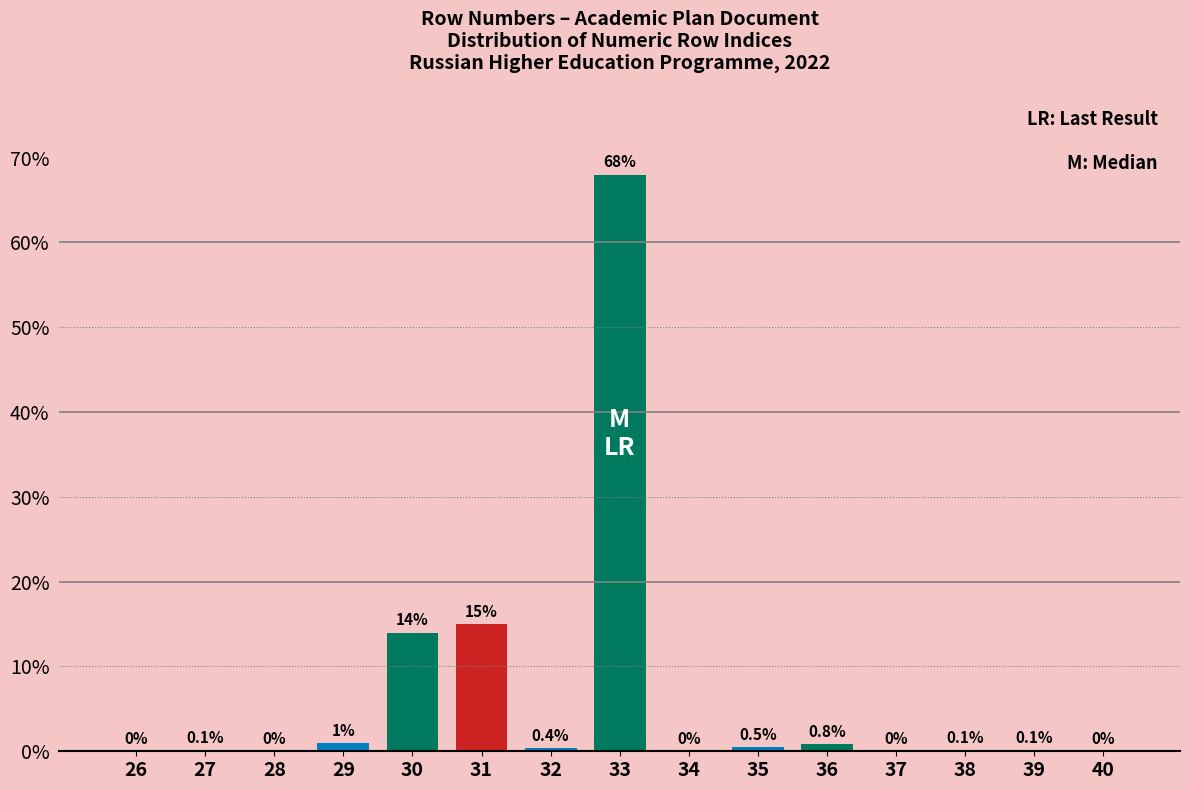

Reading right to left, what are all the values shown in this chart?

40=0.0	39=0.1	38=0.1	37=0.0	36=0.8	35=0.5	34=0.0	33=68.0	32=0.4	31=15.0	30=14.0	29=1.0	28=0.0	27=0.1	26=0.0